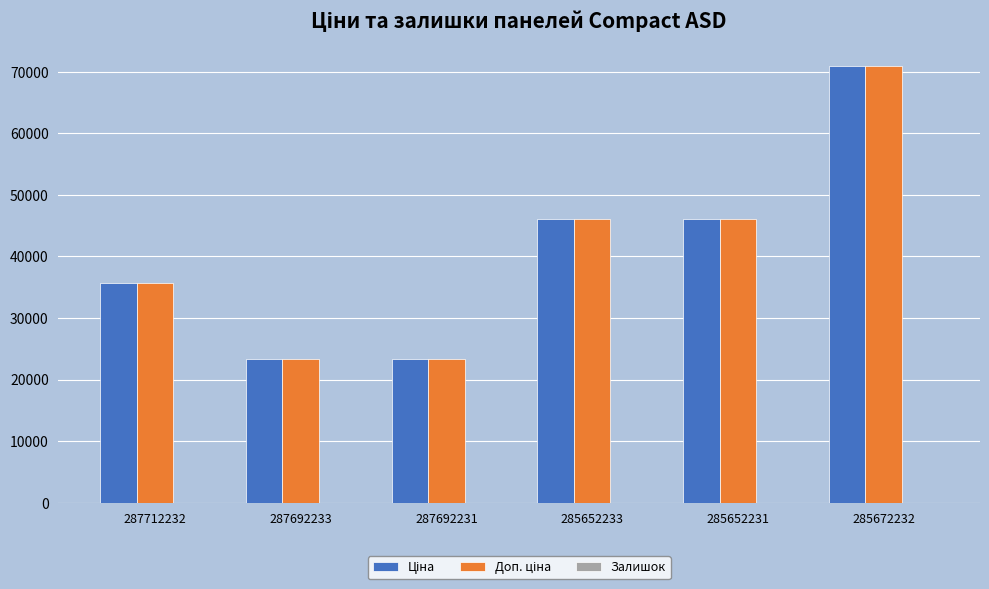

What is the total value across all series at 287692233?

46556.4